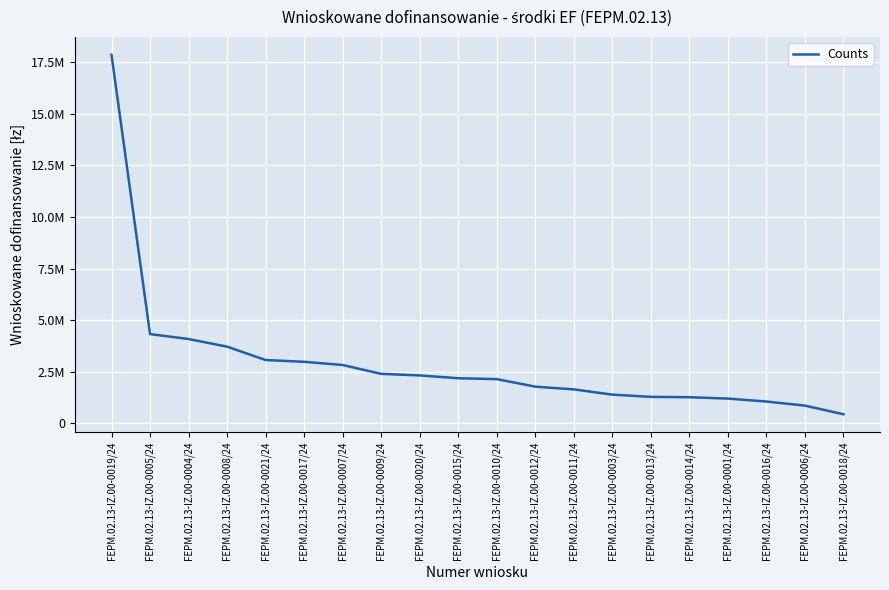

Reading left to right, extract all data points from this chart.

FEPM.02.13-IZ.00-0019/24=17866794.0	FEPM.02.13-IZ.00-0005/24=4319105.0	FEPM.02.13-IZ.00-0004/24=4080000.0	FEPM.02.13-IZ.00-0008/24=3709366.0	FEPM.02.13-IZ.00-0021/24=3060850.0	FEPM.02.13-IZ.00-0017/24=2975000.0	FEPM.02.13-IZ.00-0007/24=2818948.2	FEPM.02.13-IZ.00-0009/24=2389774.7	FEPM.02.13-IZ.00-0020/24=2314047.6	FEPM.02.13-IZ.00-0015/24=2176000.0	FEPM.02.13-IZ.00-0010/24=2134173.5	FEPM.02.13-IZ.00-0012/24=1769105.0	FEPM.02.13-IZ.00-0011/24=1636250.0	FEPM.02.13-IZ.00-0003/24=1382100.0	FEPM.02.13-IZ.00-0013/24=1273300.0	FEPM.02.13-IZ.00-0014/24=1255630.7	FEPM.02.13-IZ.00-0001/24=1190000.0	FEPM.02.13-IZ.00-0016/24=1046475.5	FEPM.02.13-IZ.00-0006/24=850000.0	FEPM.02.13-IZ.00-0018/24=429630.3